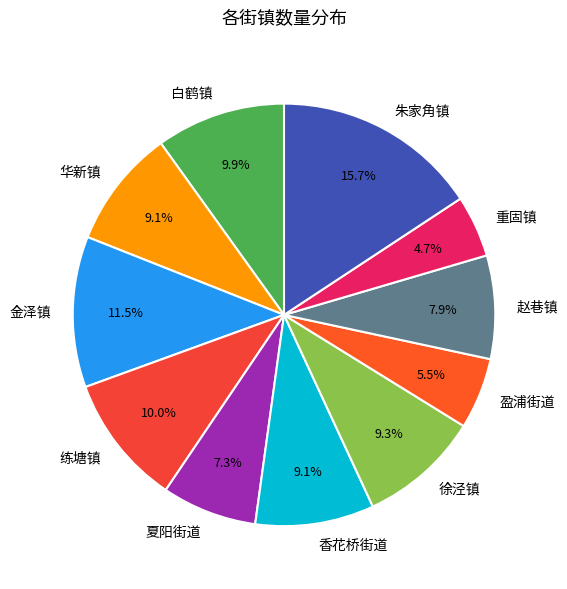

Between 朱家角镇 and 盈浦街道, which is larger?

朱家角镇